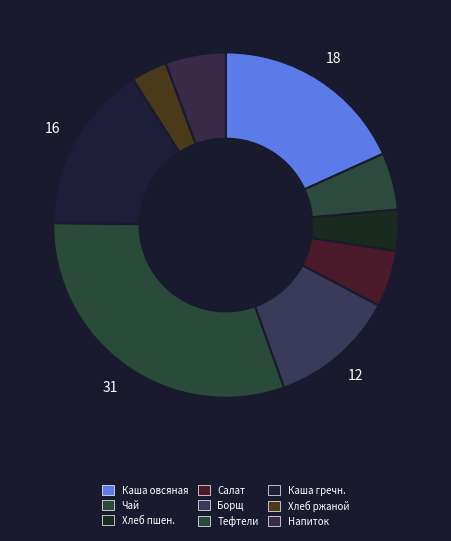

How many slices are in this pie chart?

9